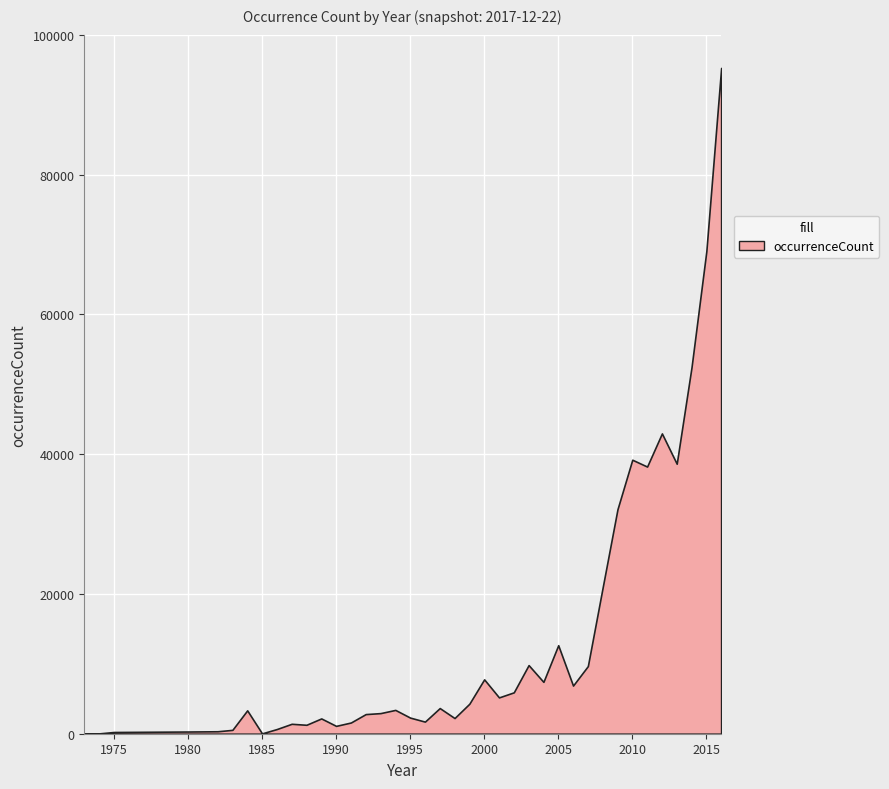

What is the difference between the maximum and minimum values?

95247